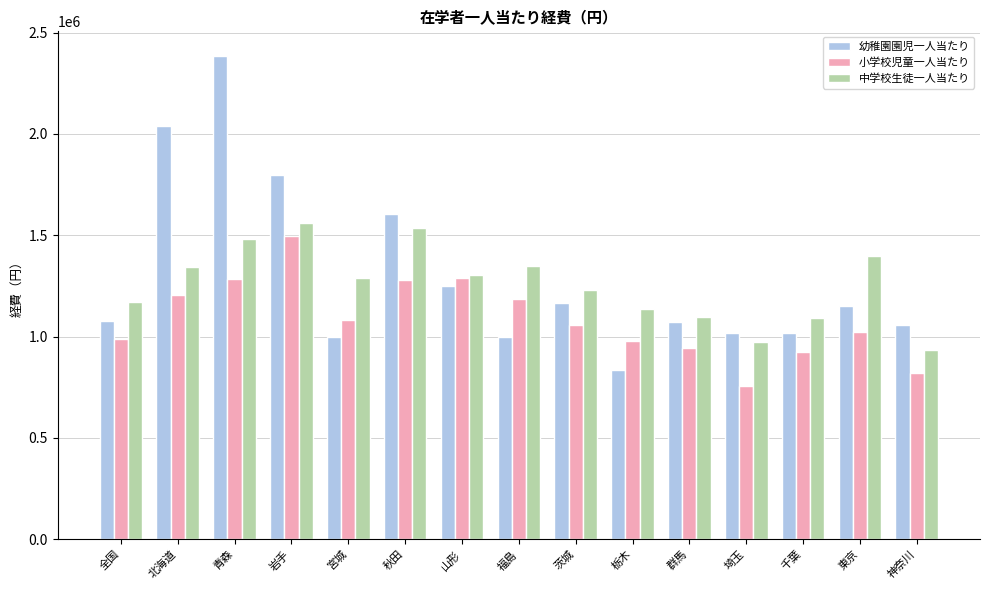

At which label does 小学校児童一人当たり first exceed 1058727?

北海道